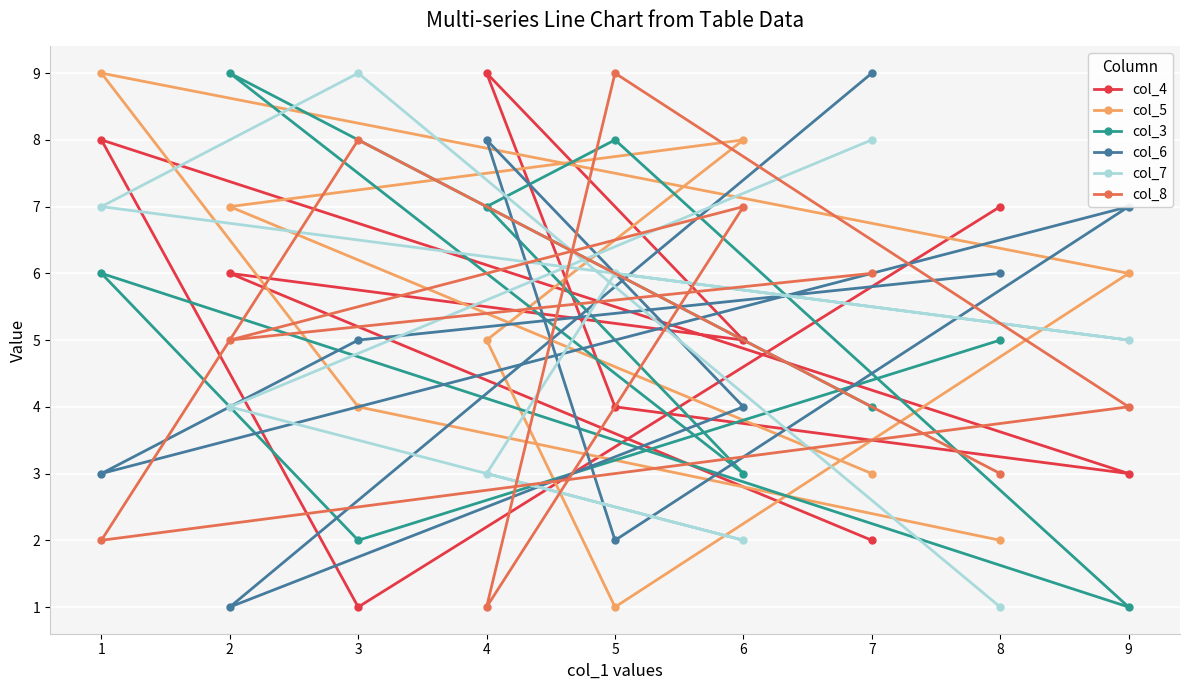

What is the total value across all series at 5?

30